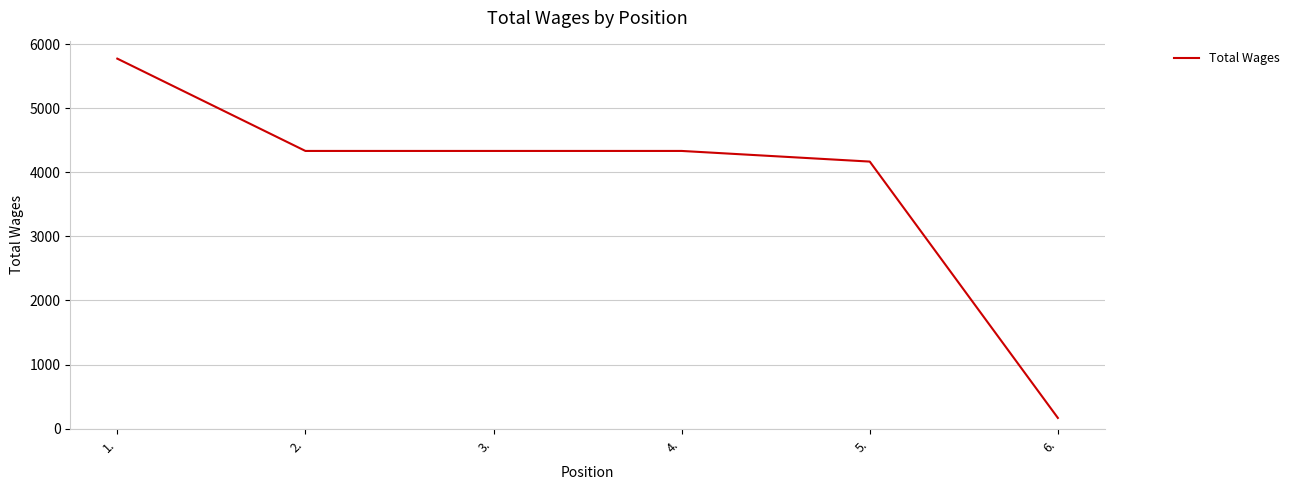

What is the difference between the maximum and minimum values?

5605